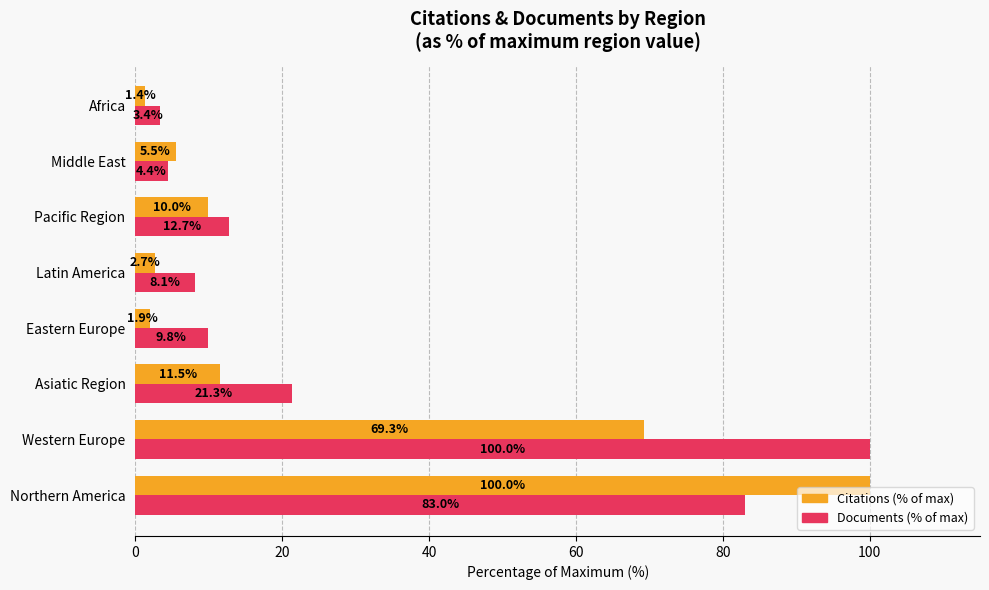

What is the difference between the second highest and minimum values in the Documents (% of max) series?

79.6